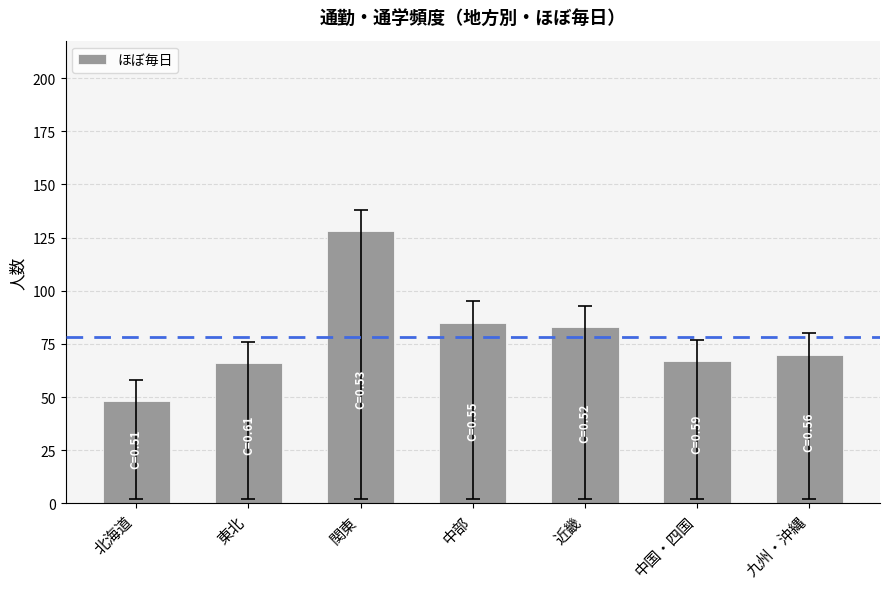

Does the chart contain stacked bars?

No